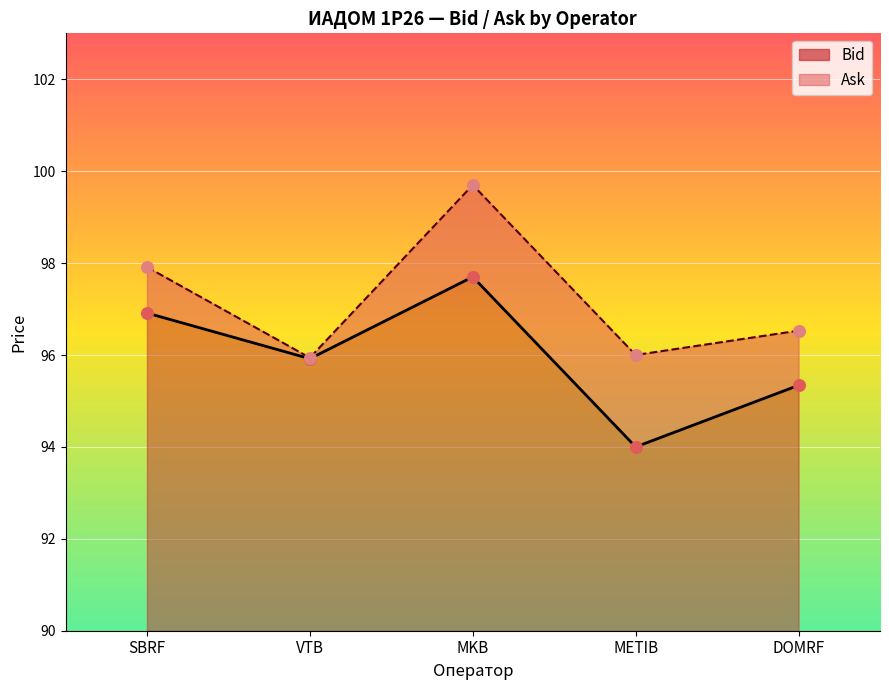

Is the value of Ask at VTB greater than the value of Bid at MKB?

No